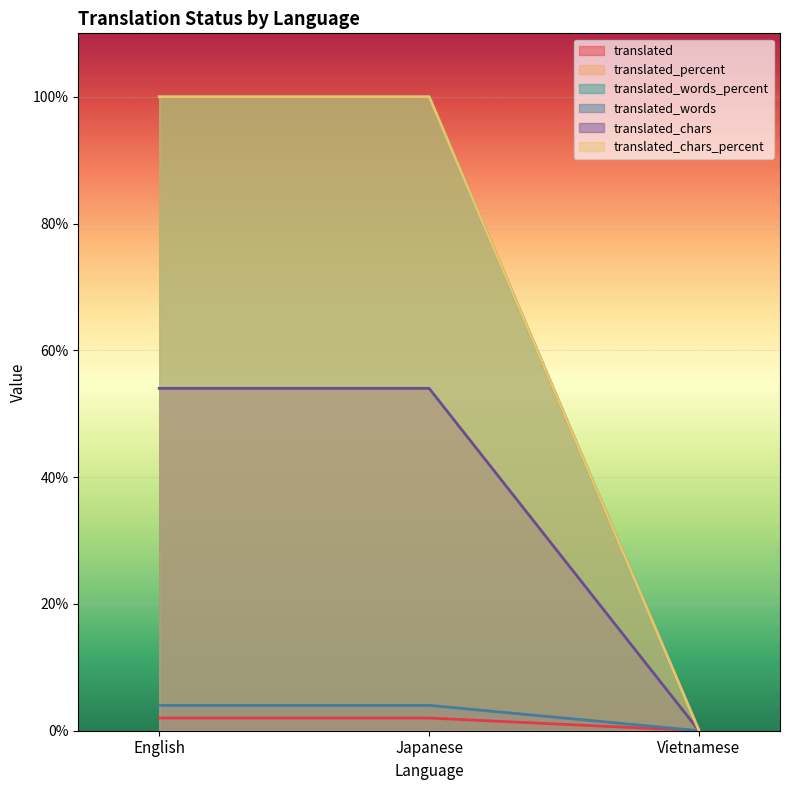

Rank the categories by translated_words value from lowest to highest.

Vietnamese, English, Japanese